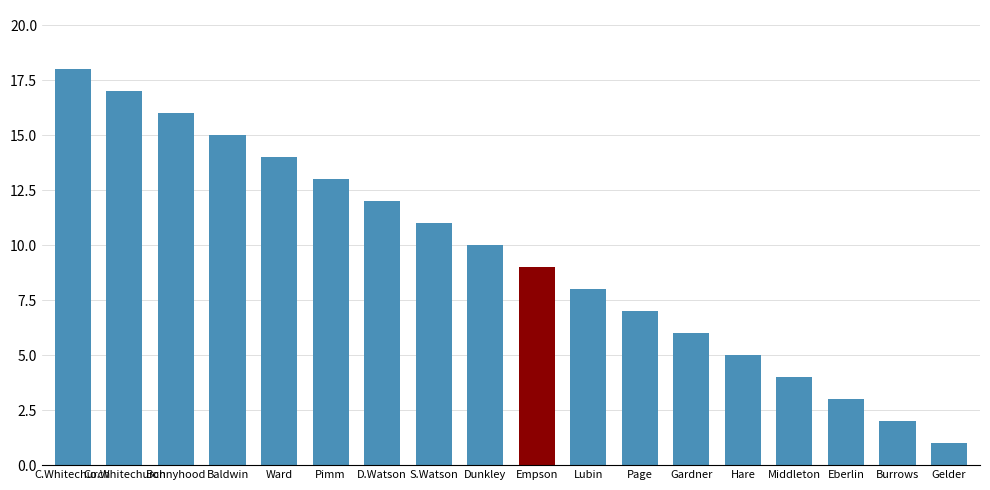

Rank the categories by value from lowest to highest.

Gelder, Burrows, Eberlin, Middleton, Hare, Gardner, Page, Lubin, Empson, Dunkley, S.Watson, D.Watson, Pimm, Ward, Baldwin, Bonnyhood, Co.Whitechurch, C.Whitechurch